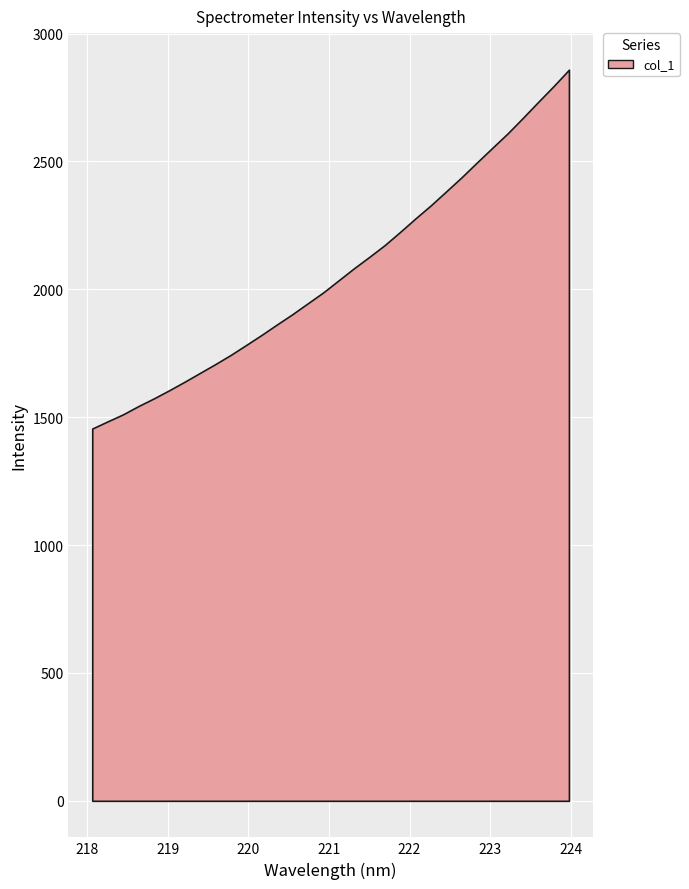

Reading left to right, transcribe all the data shown in this chart.

218.0596=1455.5	218.2508=1483.5	218.442=1511.1	218.6332=1543.4	218.8244=1573.4	219.0156=1605.3	219.2067=1638.5	219.3979=1673.1	219.589=1707.6	219.7801=1743.5	219.9712=1782.3	220.1623=1821.6	220.3533=1862.4	220.5444=1902.4	220.7354=1945.0	220.9264=1987.4	221.1174=2034.5	221.3083=2081.6	221.4993=2126.4	221.6902=2172.4	221.8812=2223.8	222.0721=2276.7	222.263=2327.9	222.4538=2382.4	222.6447=2437.4	222.8355=2495.3	223.0264=2552.5	223.2172=2609.0	223.408=2670.2	223.5987=2732.9	223.7895=2794.5	223.9802=2858.7